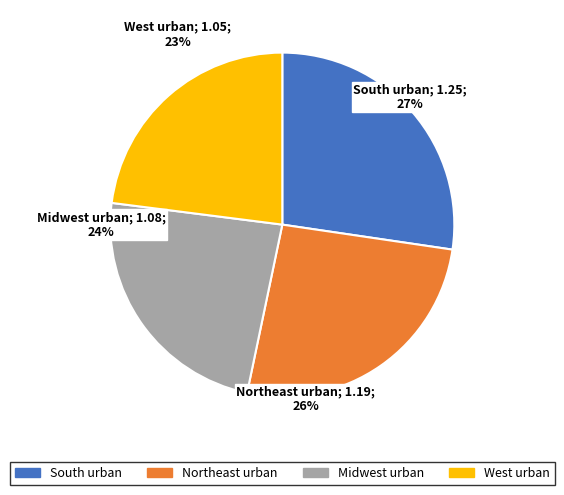

To the nearest percent, what percentage of the pie is Northeast urban?

26%